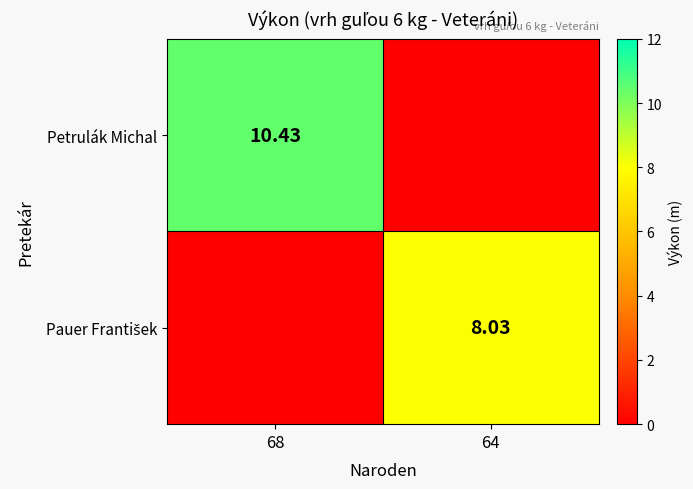

Which series changed the most between 68 and 64?

Petrulák Michal